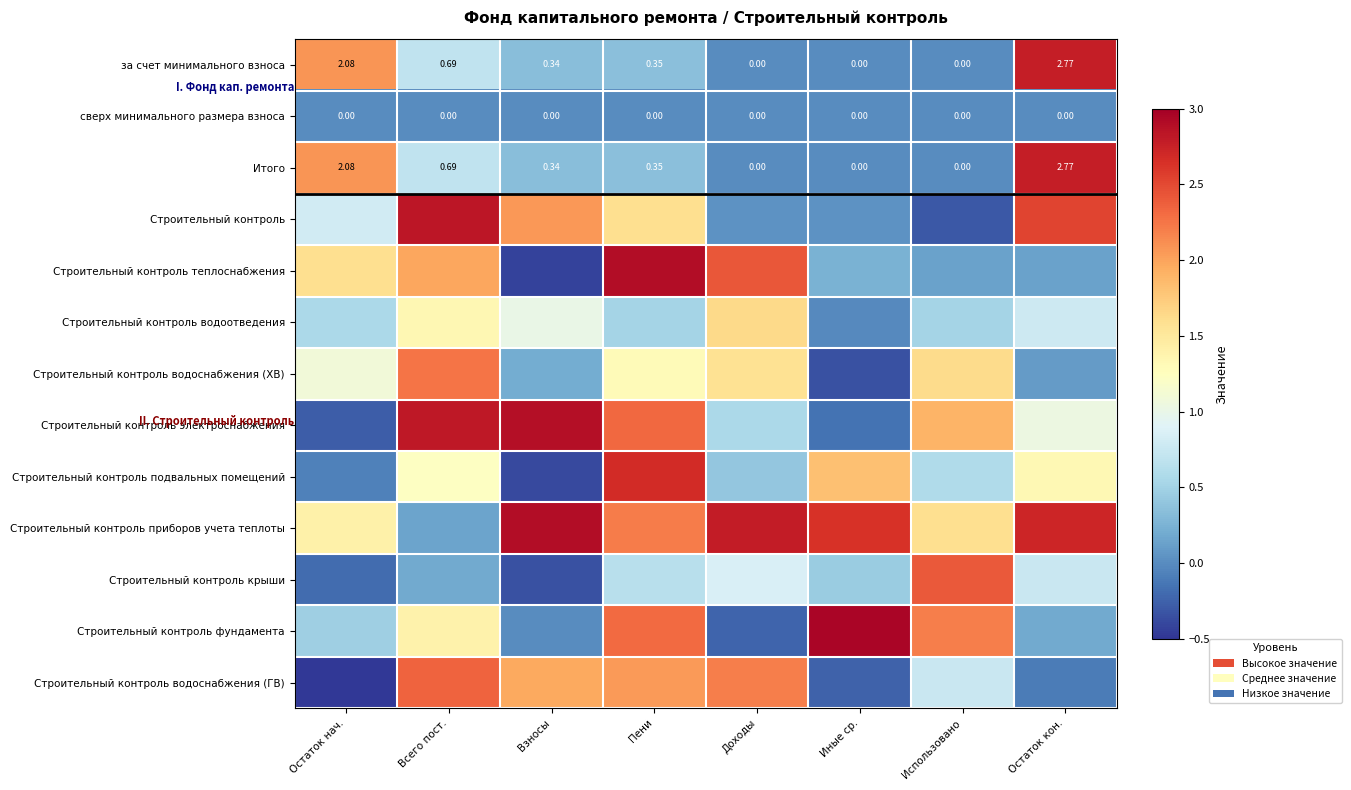

The value of Строительный контроль фундамента at Взносы is -0.0. True or false?

True